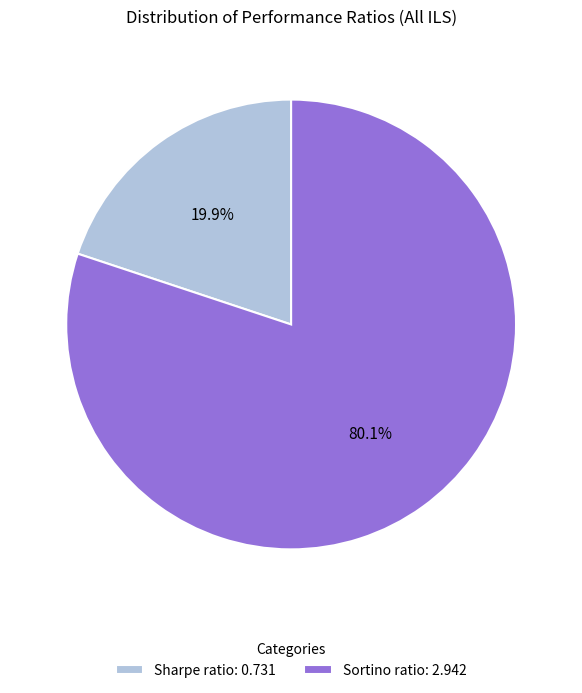

Is it true that Sortino ratio is 80% of the pie?

True